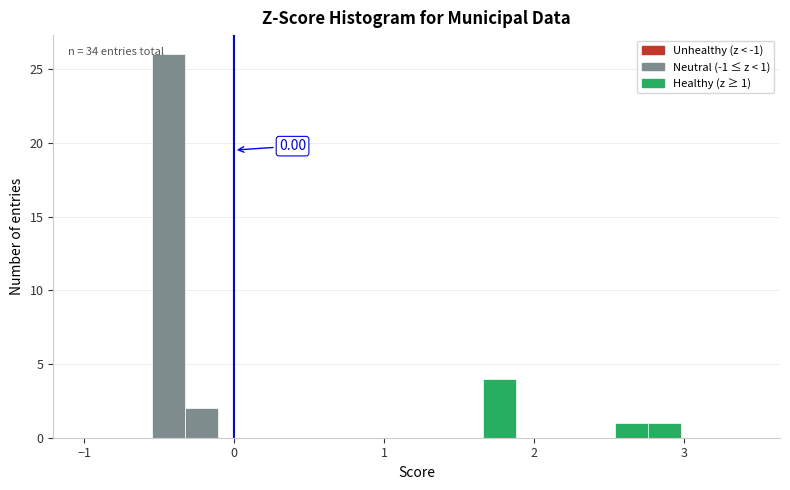

Read against the x-axis, roughly where is the centre of the tallest bar?

-0.4